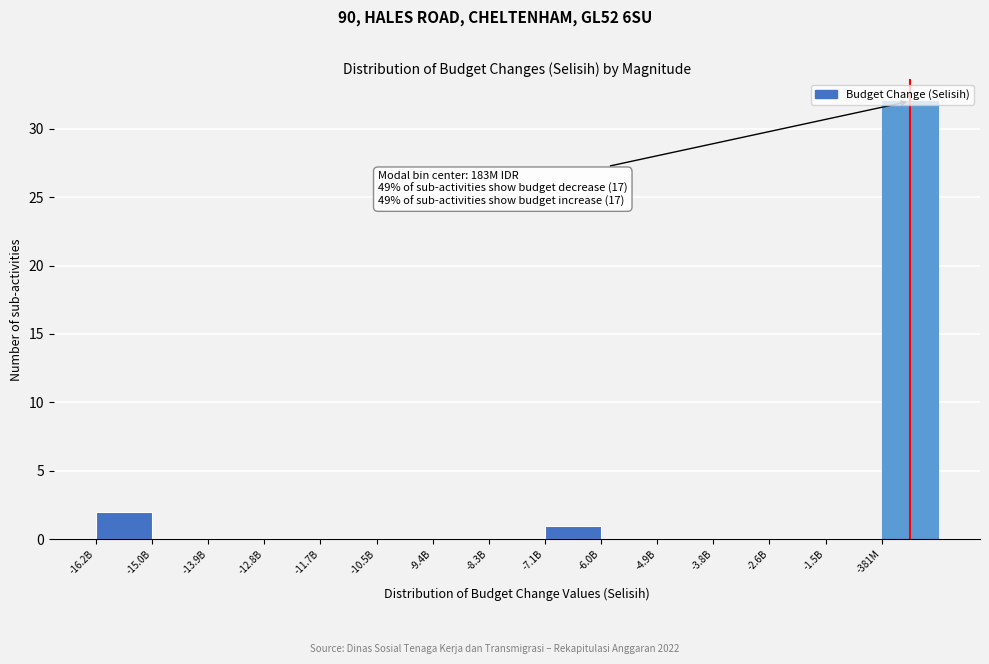

What is the sum of all values?

35